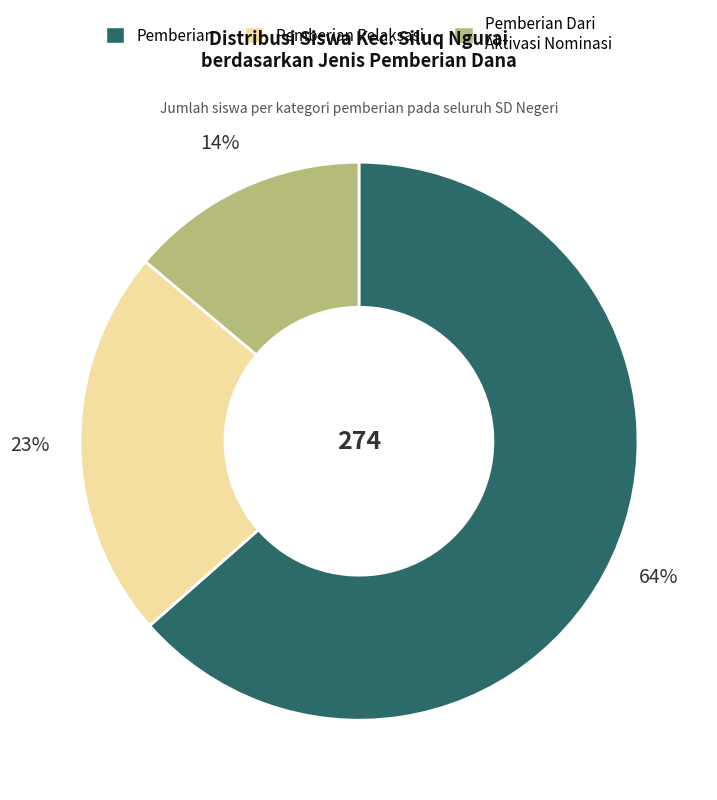

Does any single category account for the majority?

Yes